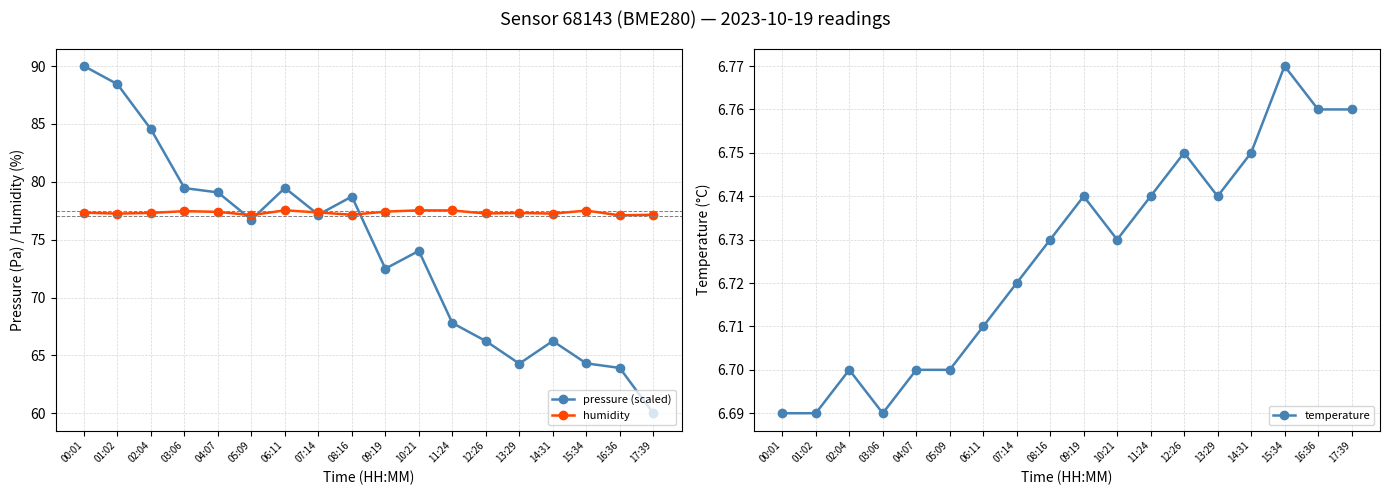

What is the value of the humidity point at the 1st from the left?

77.3